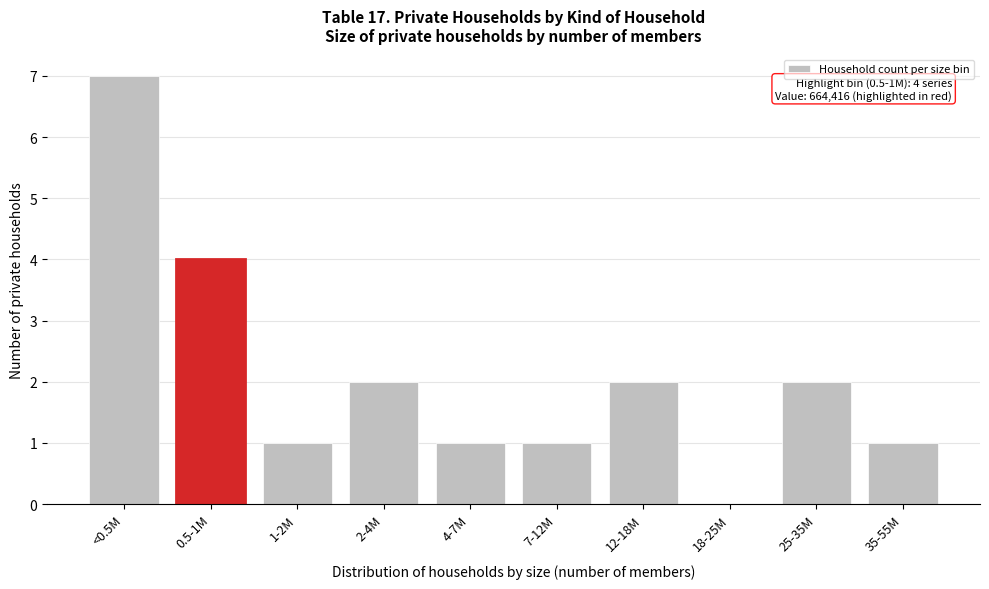

Reading left to right, what are all the values shown in this chart?

<0.5M=7	0.5-1M=4	1-2M=1	2-4M=2	4-7M=1	7-12M=1	12-18M=2	18-25M=0	25-35M=2	35-55M=1